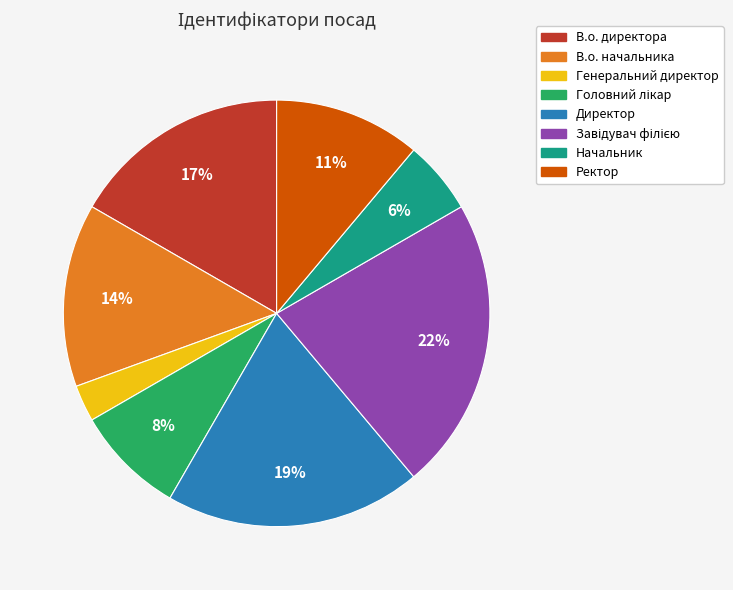

What is the smallest slice in the pie chart?

Генеральний директор